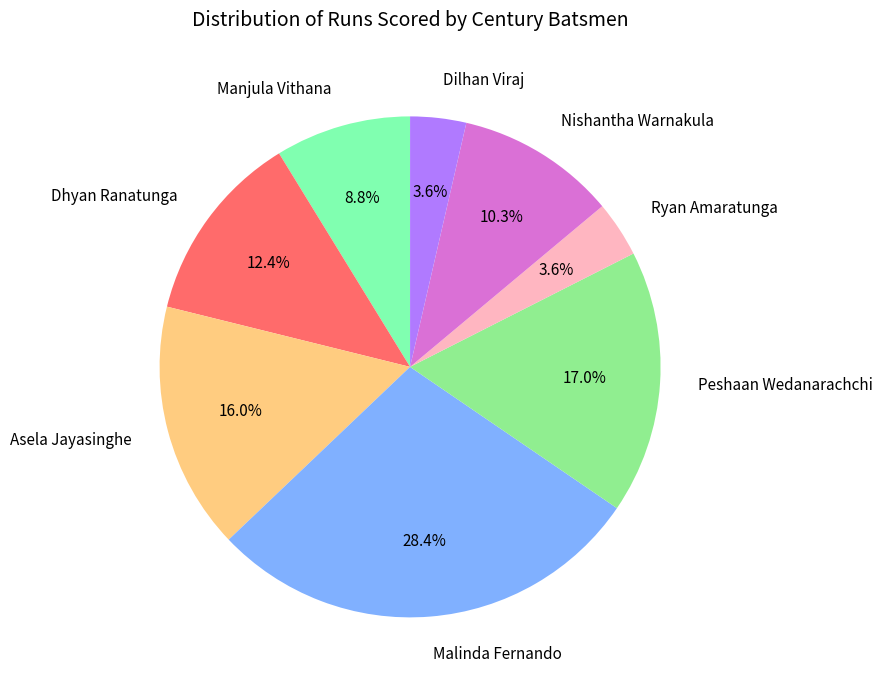

True or false: Asela Jayasinghe accounts for 1% of the total.

False